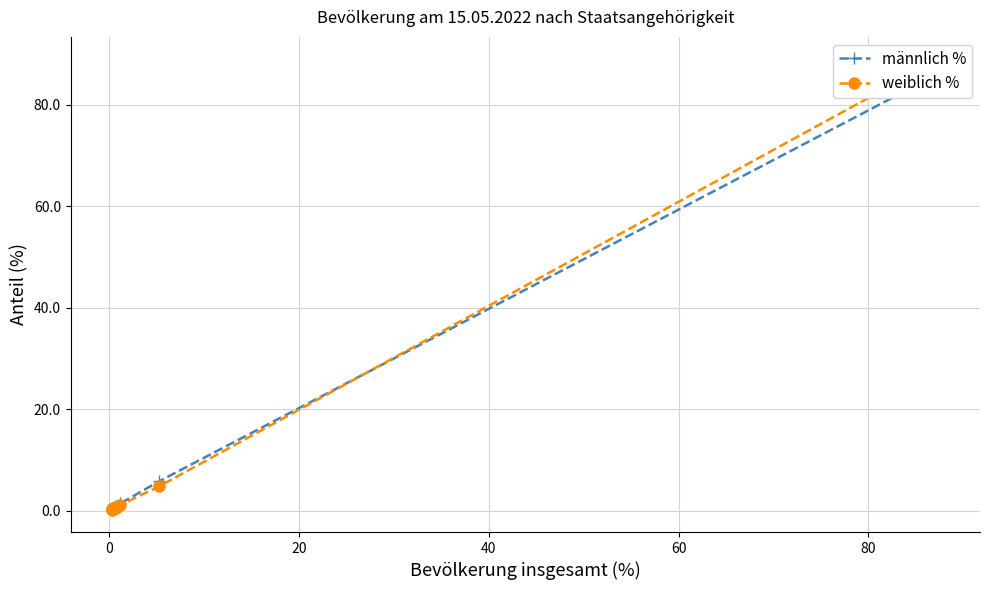

How many times do weiblich % and männlich % cross each other?

4